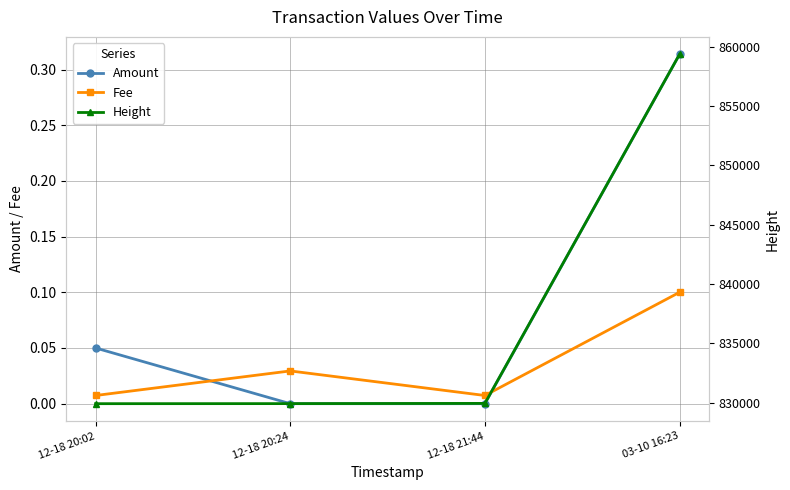

True or false: Amount and Height cross at least once.

False